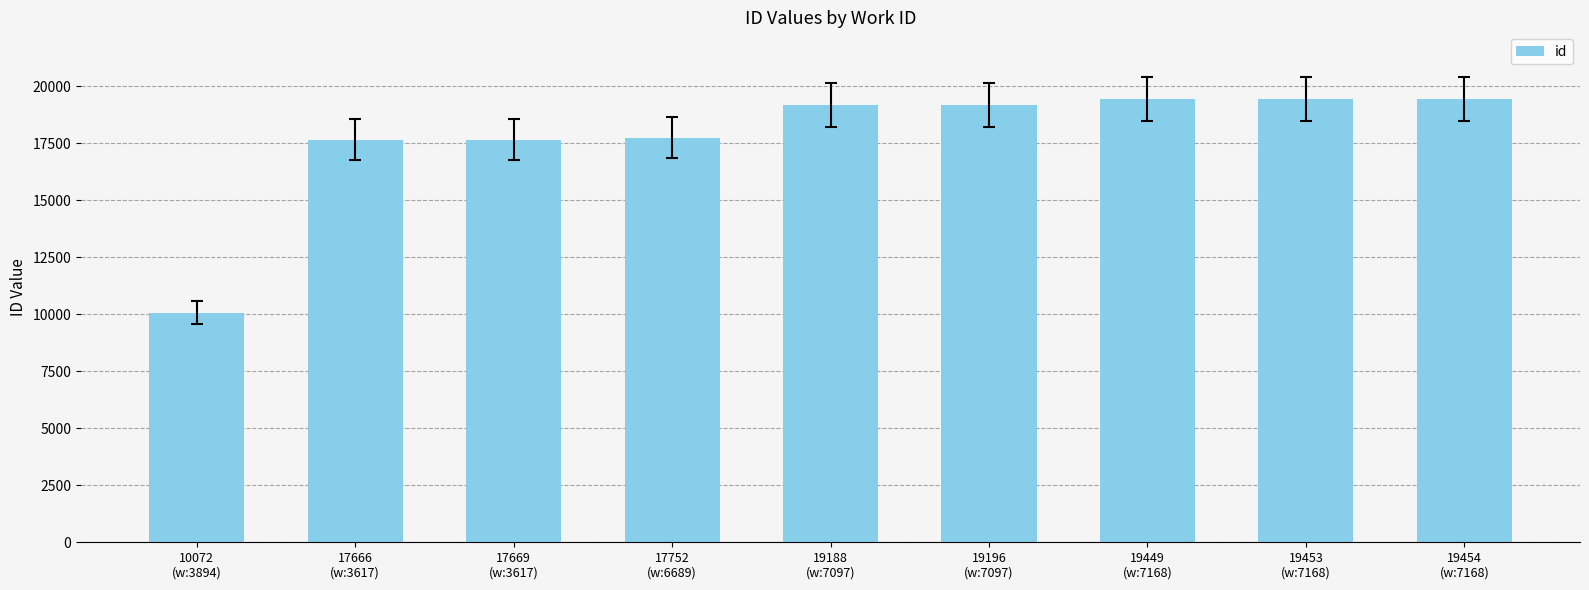

Does the chart contain stacked bars?

No